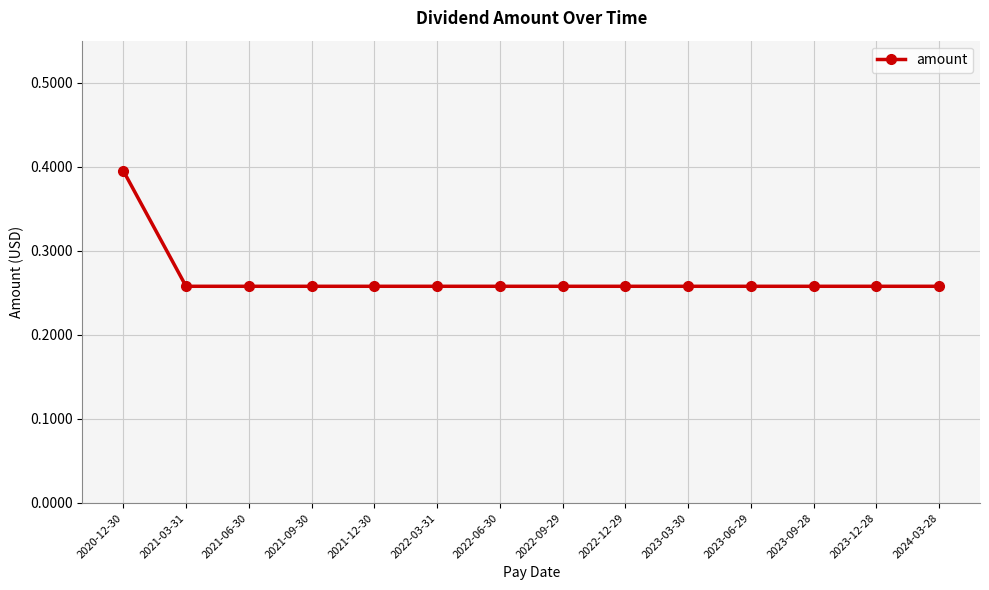

What is the sum of the values at 2023-12-28 and 2023-06-29?

0.5